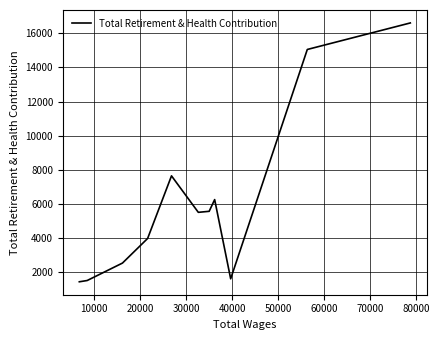

What is the difference between the maximum and minimum values?

15170